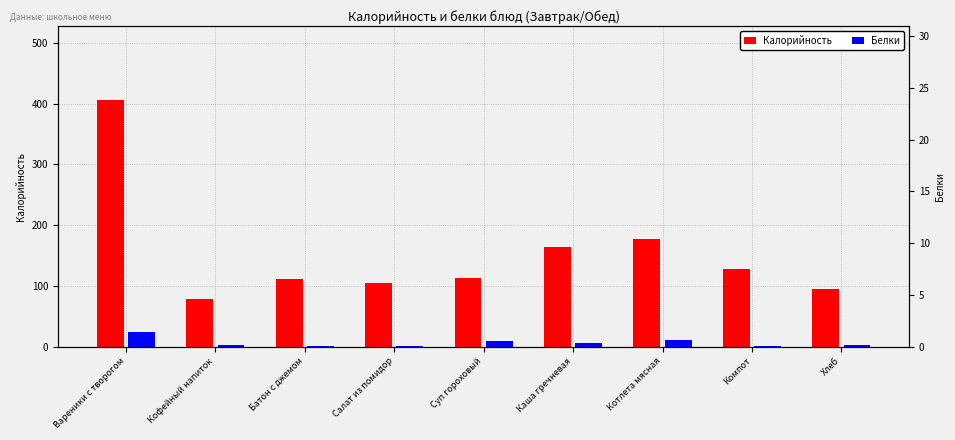

Is the value of Белки at Компот greater than the value of Калорийность at Компот?

No